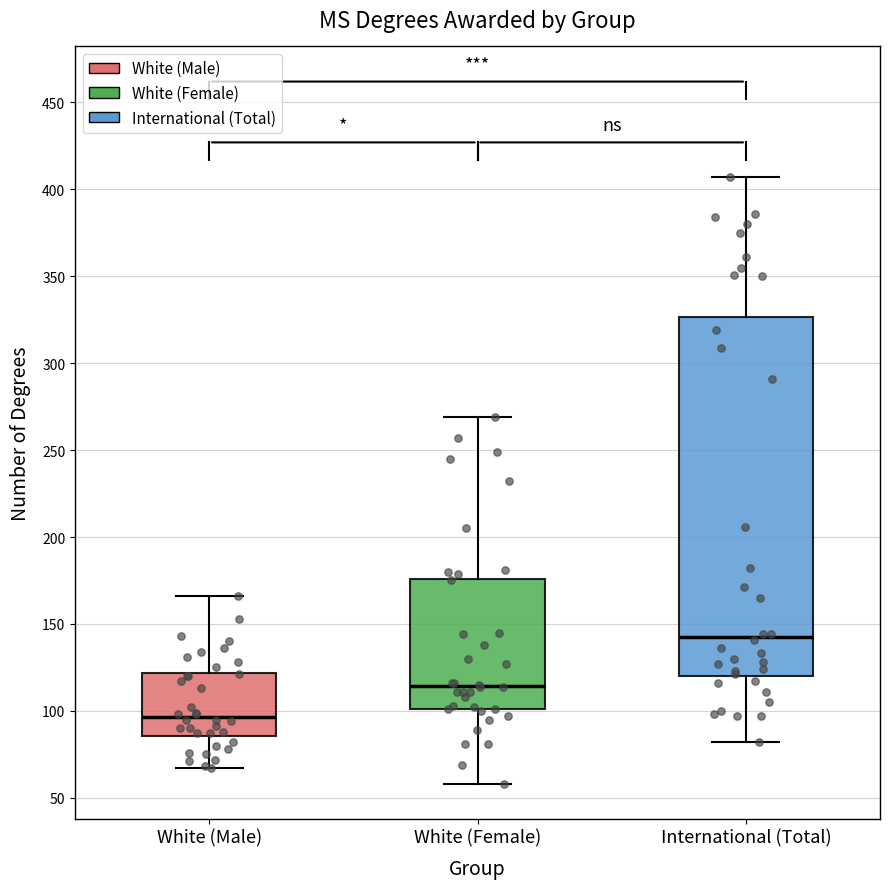

Reading left to right, transcribe this box plot: for each box, give where its median line is, the range the box spans, and where its two whiskers end, as read against the y-axis. The values are not printed on the chart, so give them approximately, as read against the axis.

White (Male): median 95, box 85 to 120, whiskers 65 to 165
White (Female): median 115, box 100 to 175, whiskers 60 to 270
International (Total): median 145, box 120 to 325, whiskers 80 to 405